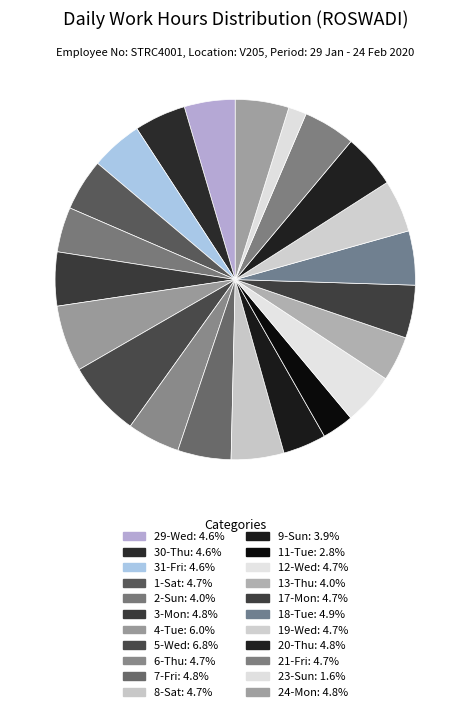

How many segments does this pie chart have?

22